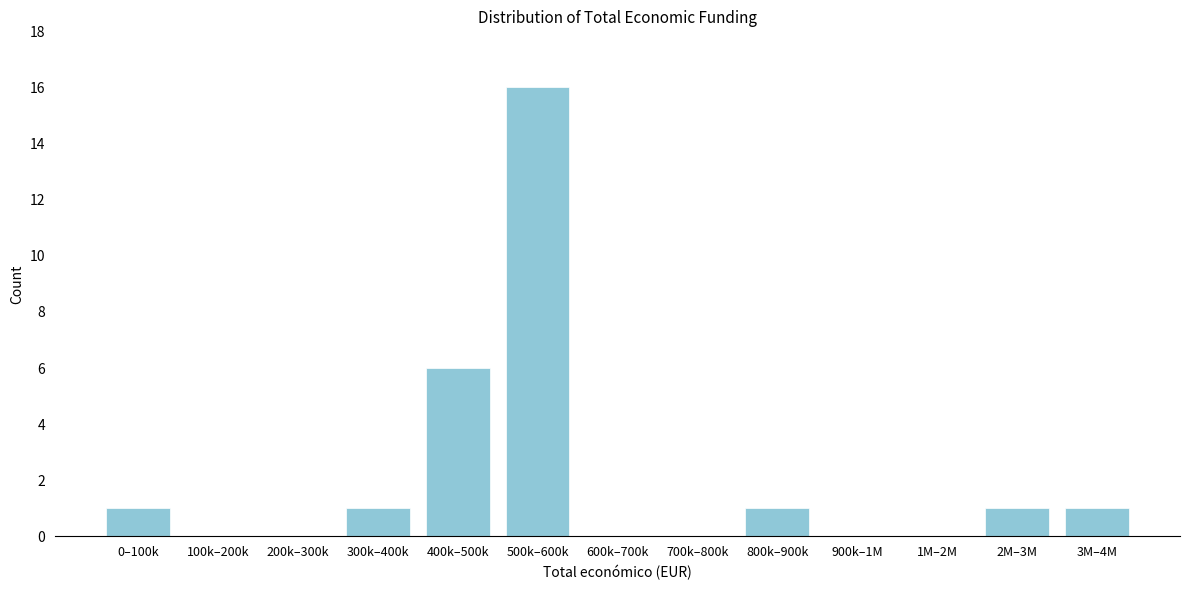

Reading left to right, what are all the values shown in this chart?

0–100k=1	100k–200k=0	200k–300k=0	300k–400k=1	400k–500k=6	500k–600k=16	600k–700k=0	700k–800k=0	800k–900k=1	900k–1M=0	1M–2M=0	2M–3M=1	3M–4M=1